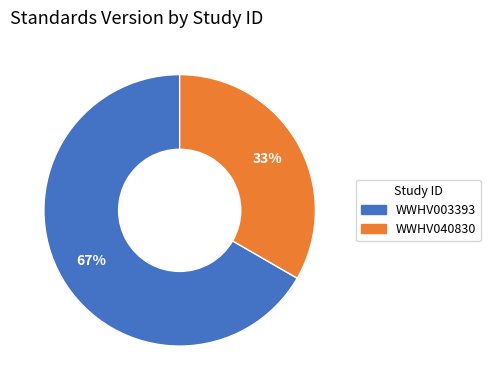

What is the ratio of the value at WWHV003393 to the value at WWHV040830?

2.0